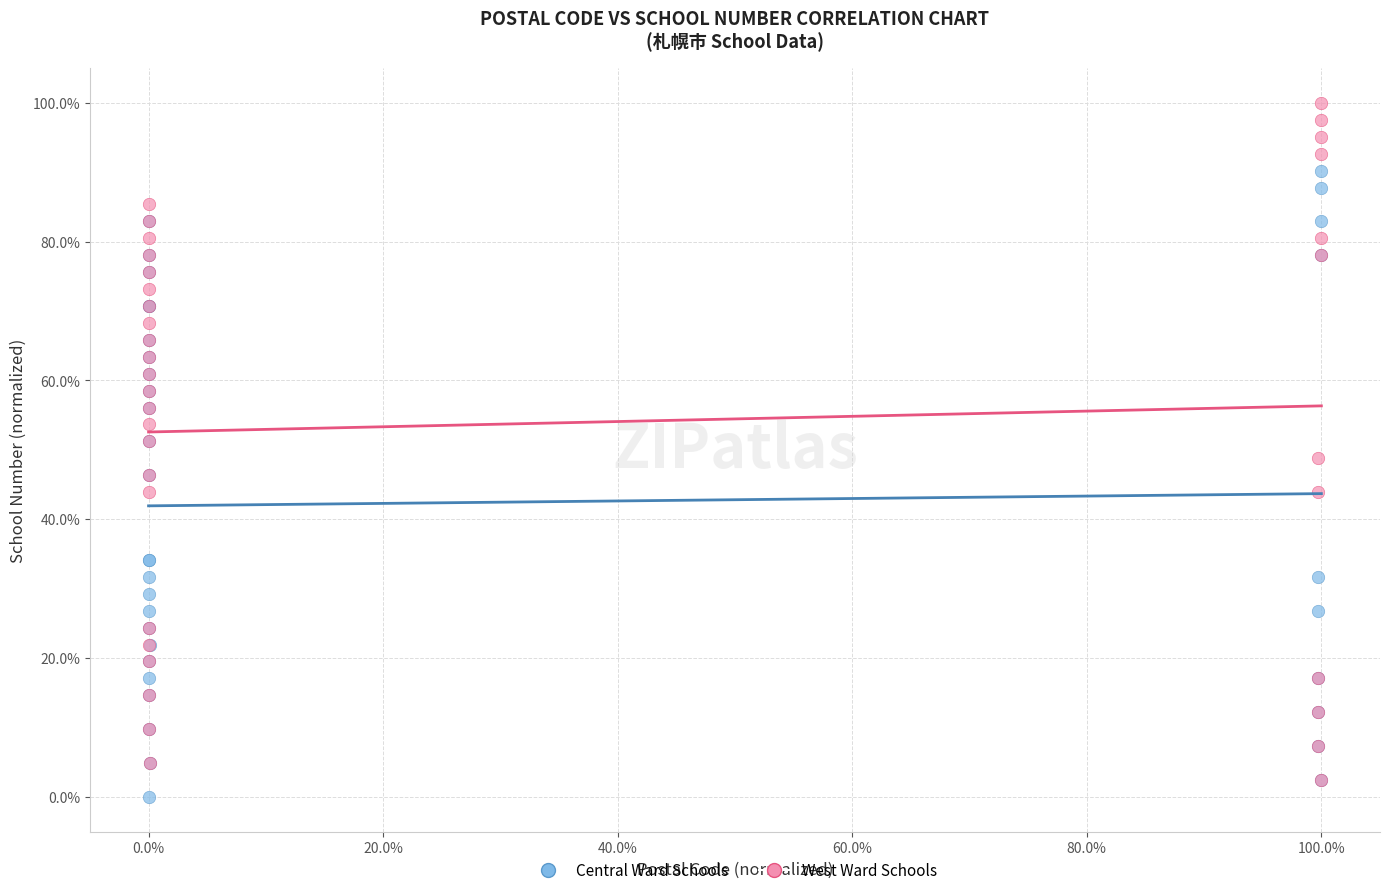

Which series contains the highest Y value?

West Ward Schools